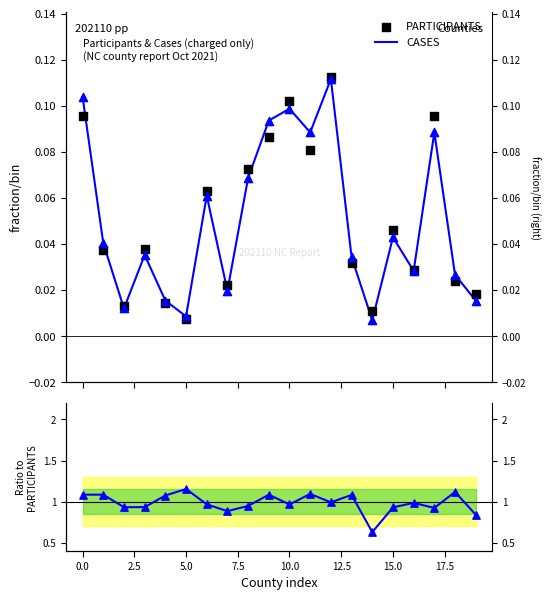

Which series reaches the minimum Y coordinate?

CASES